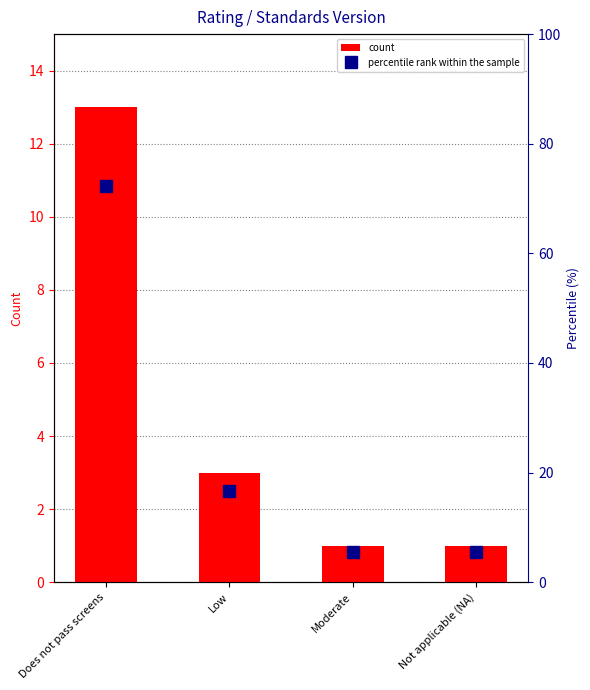

The percentile rank within the sample series shows 5.6 at Moderate. True or false?

True